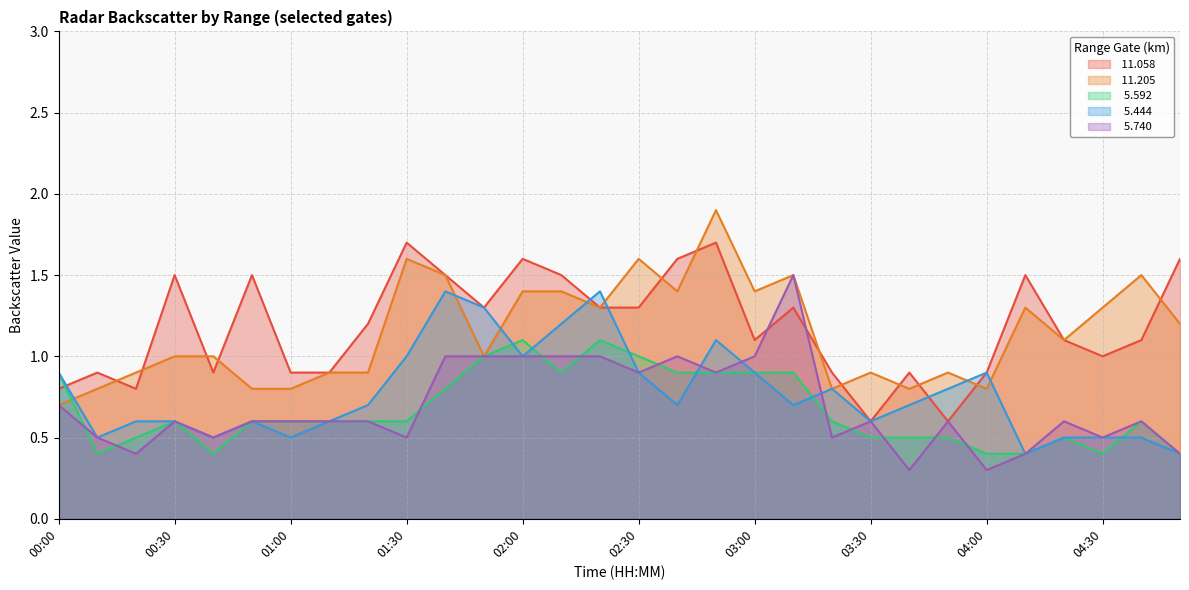

At which category does   5.592 reach its first local peak?

00:30